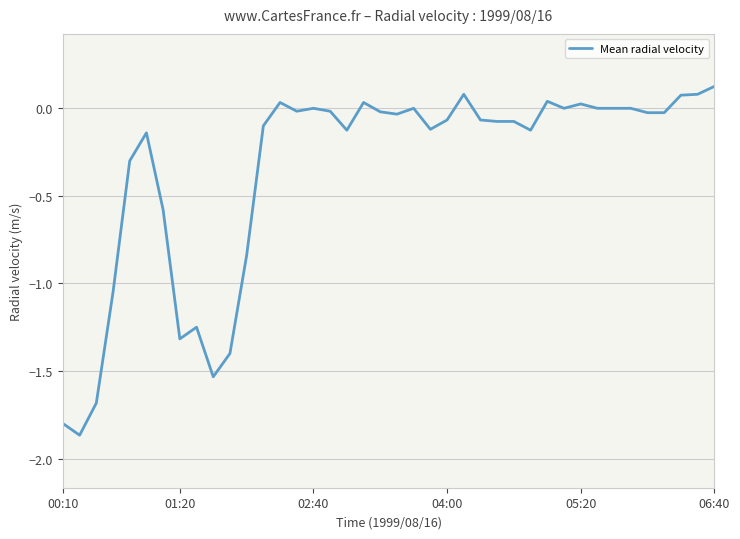

What is the difference between the maximum and minimum values?

2.0